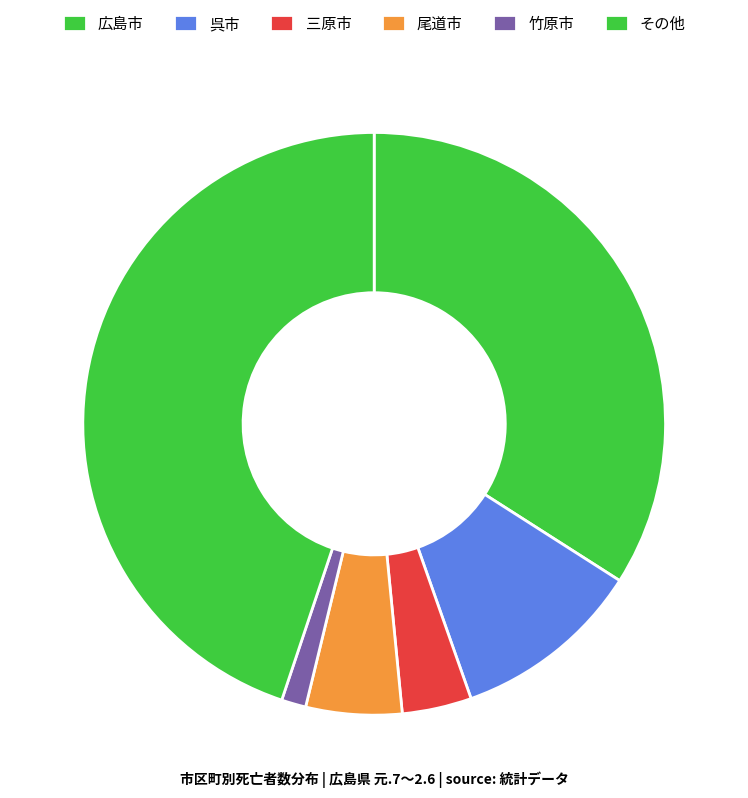

How many segments does this pie chart have?

6